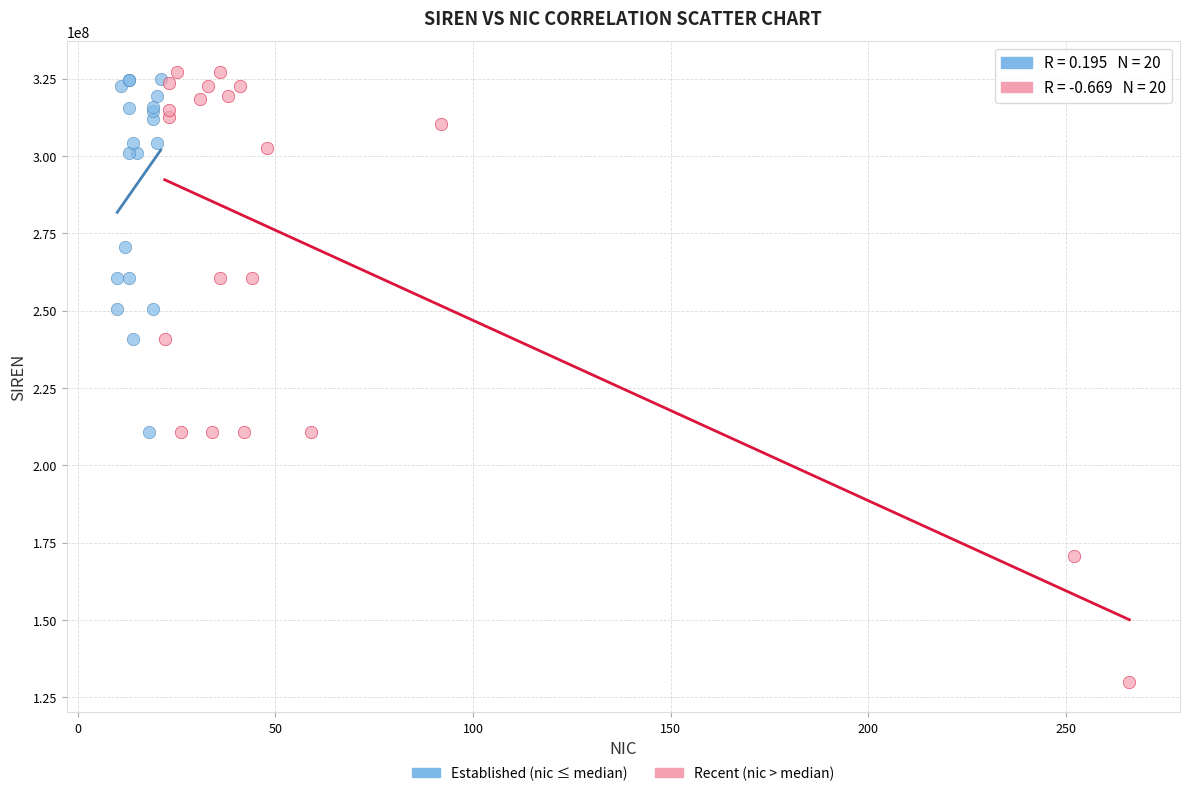

Which series contains the lowest Y value?

Recent (nic > median)